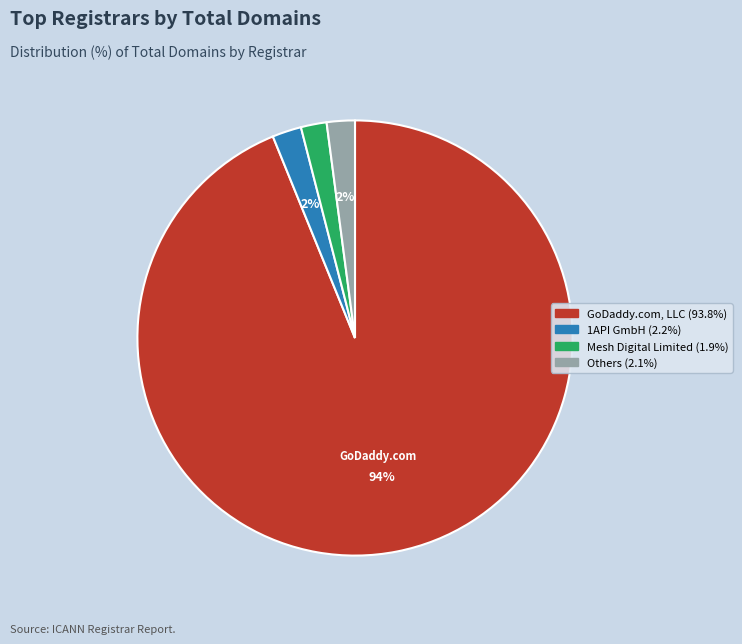

To the nearest percent, what is the average slice percentage?

25%